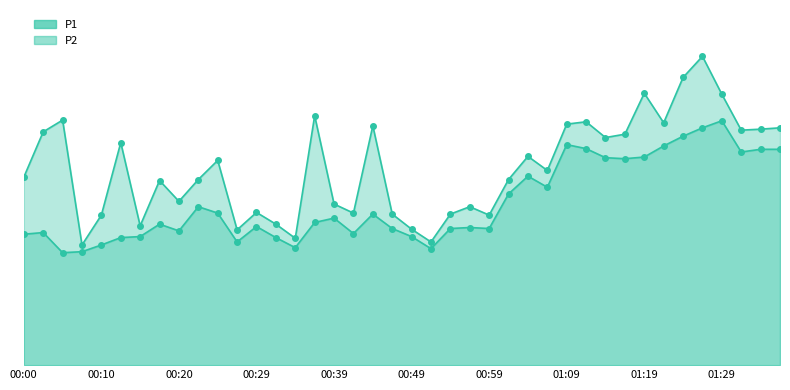

How many series are shown in this chart?

2